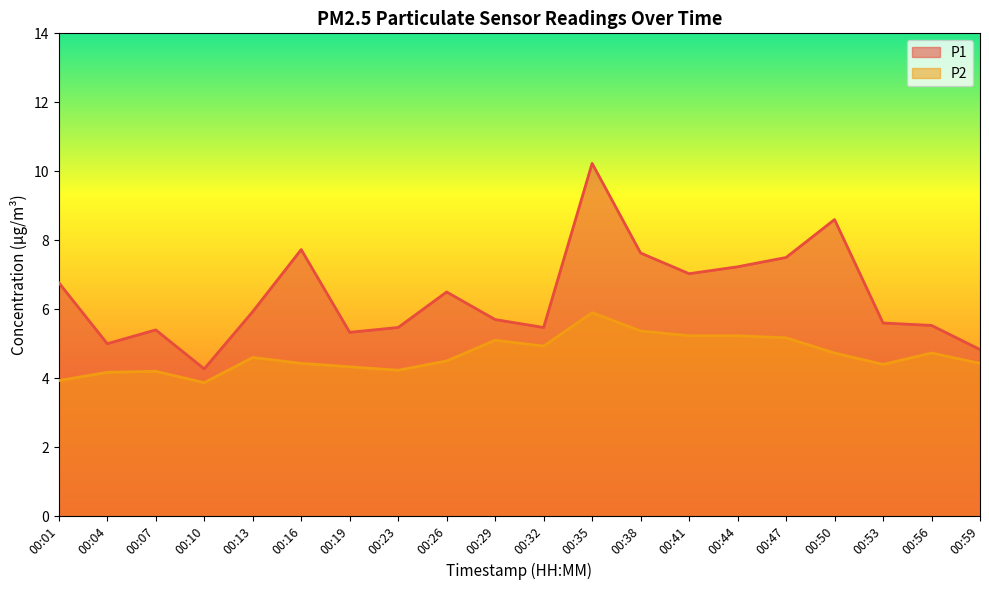

The value of P2 at 00:50 is 4.7. True or false?

True